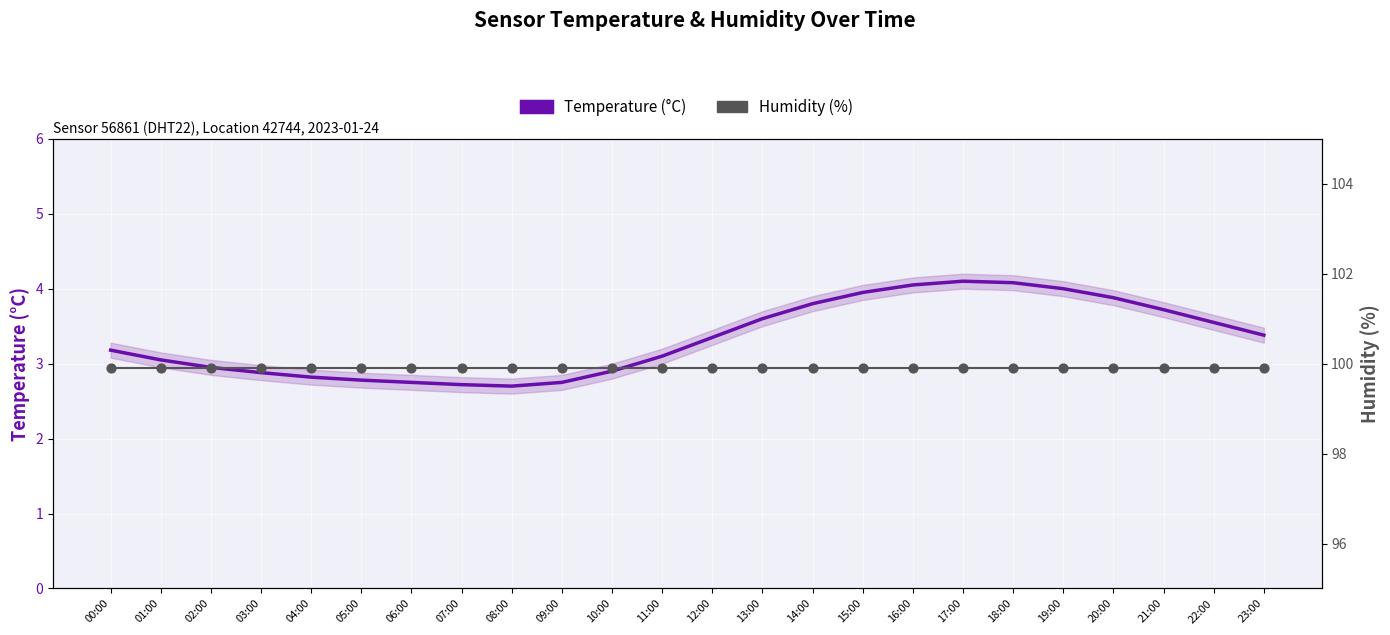

What are all the series names shown in the legend?

Temperature (°C), Humidity (%)